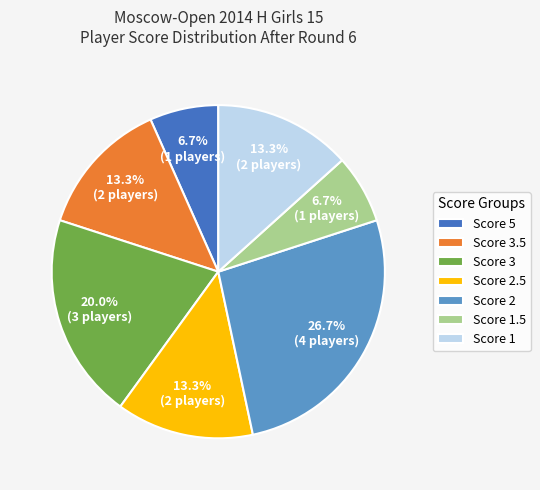

How many slices are in this pie chart?

7